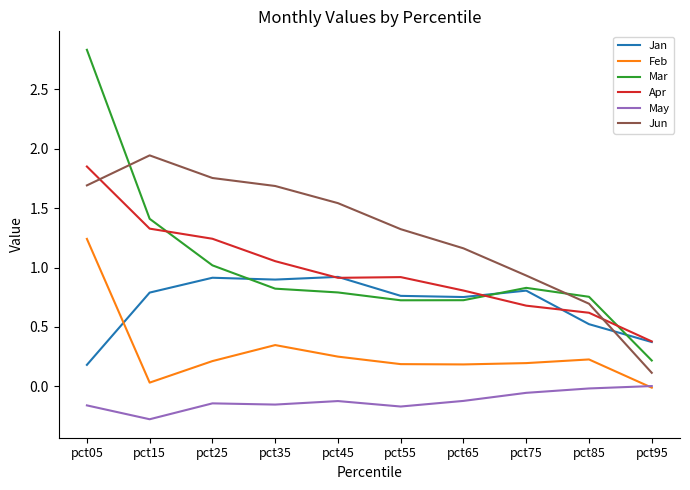

Which series has the largest range (max minus min)?

Mar